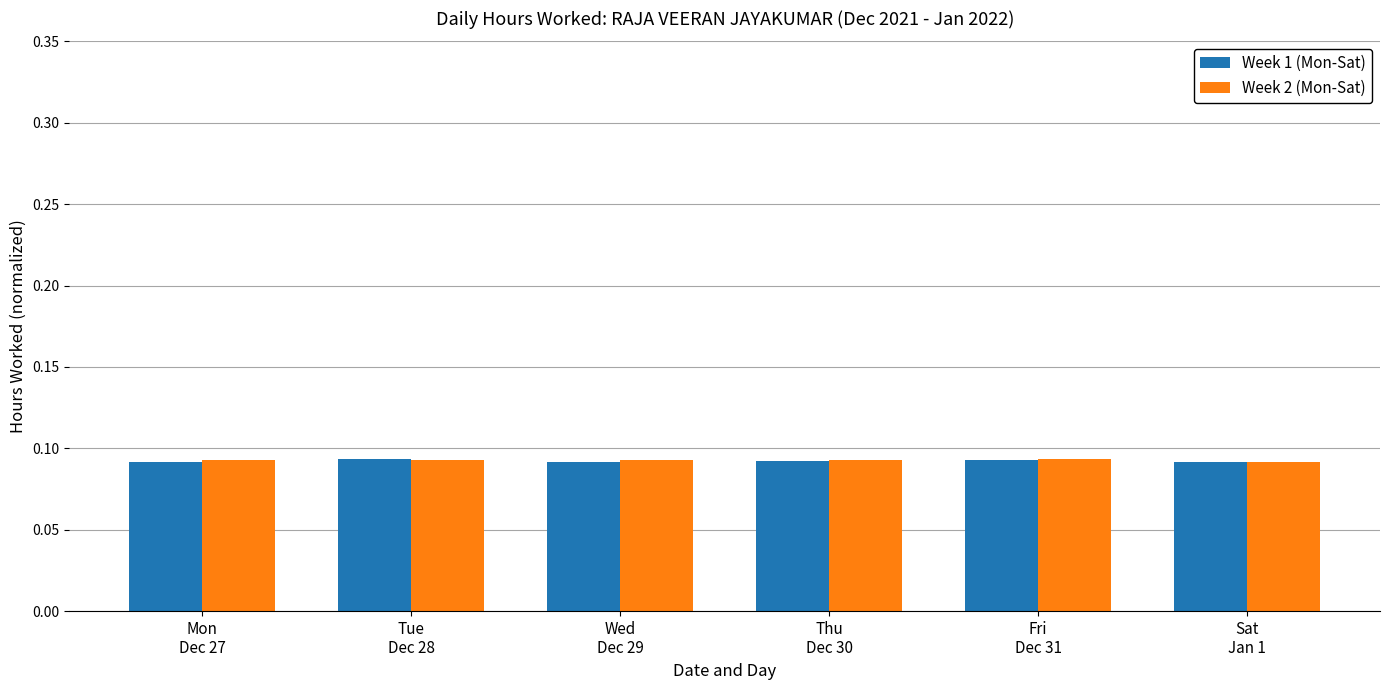

Count the number of data series in this chart.

2